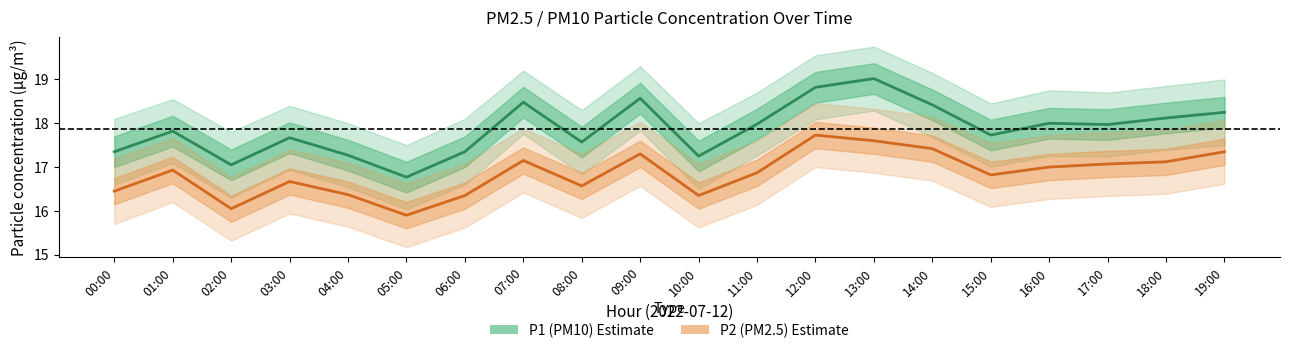

Where is the first local maximum for P1 (PM10)?

01:00